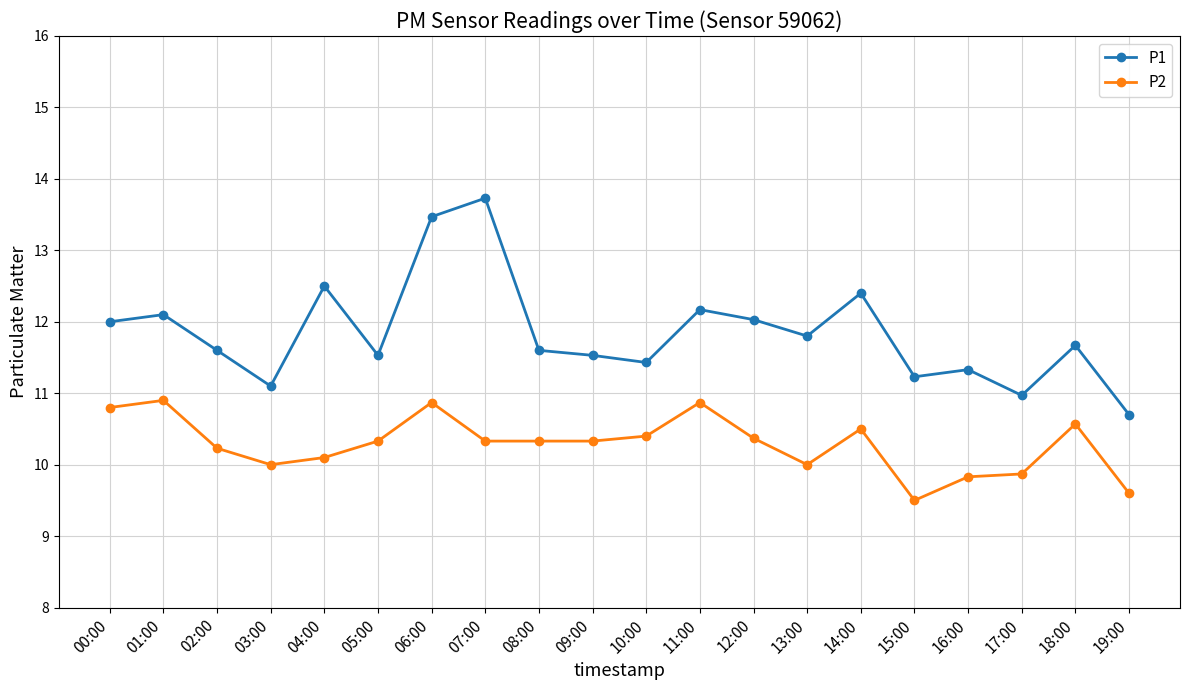

Is it true that P2 equals 10.6 at 18:00?

True